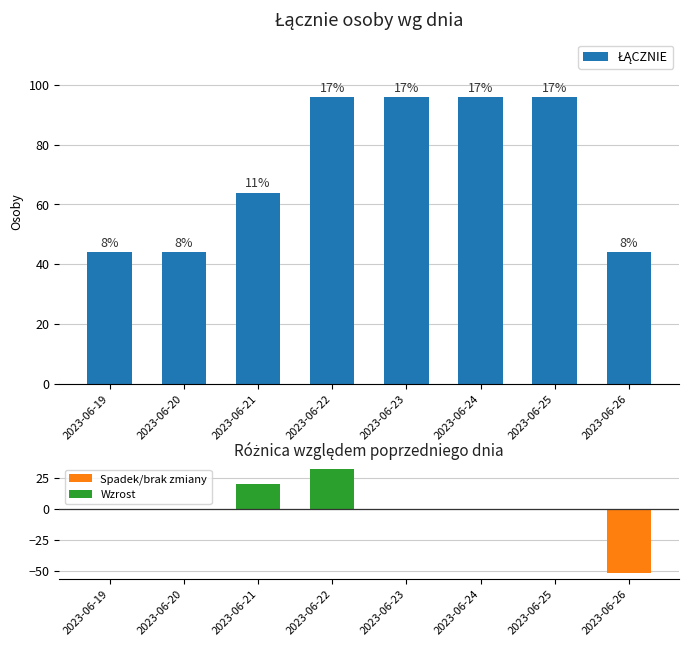

Reading right to left, list all the values displayed in this chart.

2023-06-26=44	2023-06-25=96	2023-06-24=96	2023-06-23=96	2023-06-22=96	2023-06-21=64	2023-06-20=44	2023-06-19=44